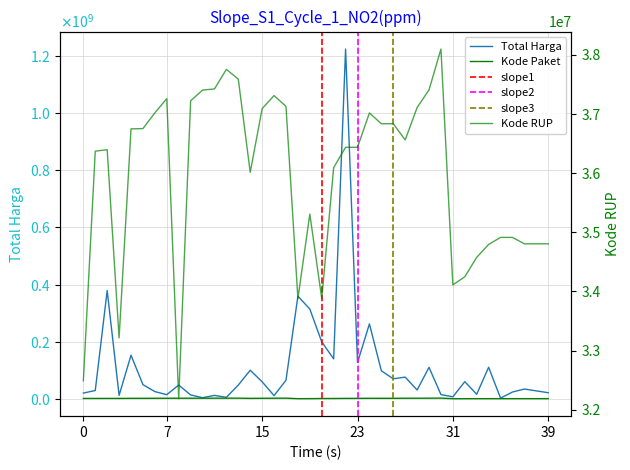

What is the average value of the Kode Paket series?

1385384